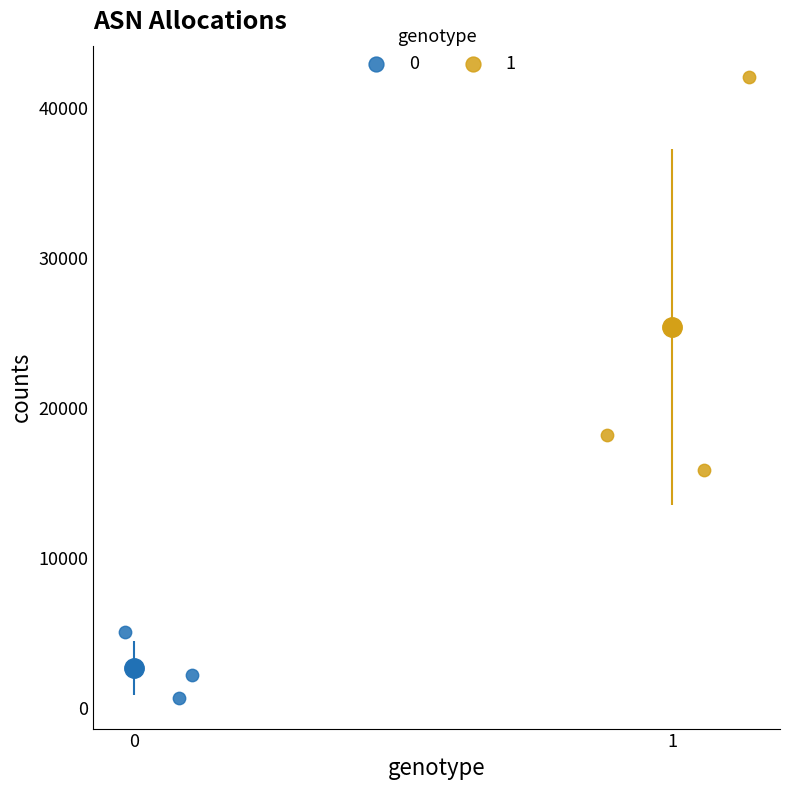

What are all the series names shown in the legend?

0, 1